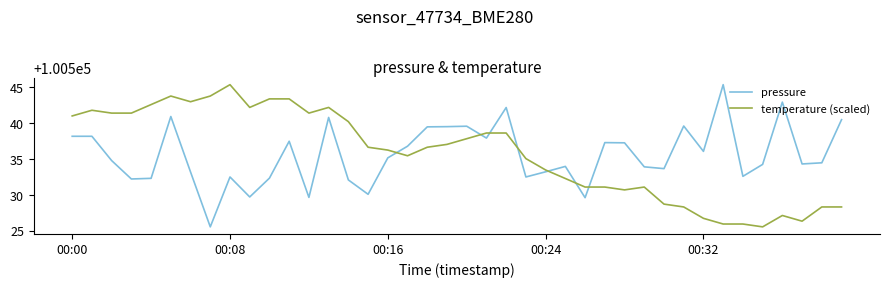

How many intersections are there between temperature (scaled) and pressure?

7